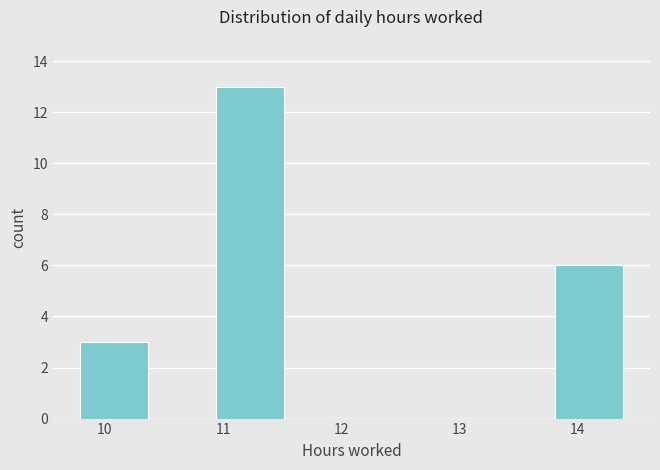

Reading left to right, transcribe this chart: for each bar, give the range it covers on the x-axis and its height. Neither the bar edges nor the heights are printed on the chart, so give them approximately, as read against the axes.

9.8 to 10.4: 3
10.4 to 10.9: 0
10.9 to 11.5: 13
11.5 to 12.1: 0
12.1 to 12.7: 0
12.7 to 13.2: 0
13.2 to 13.8: 0
13.8 to 14.4: 6